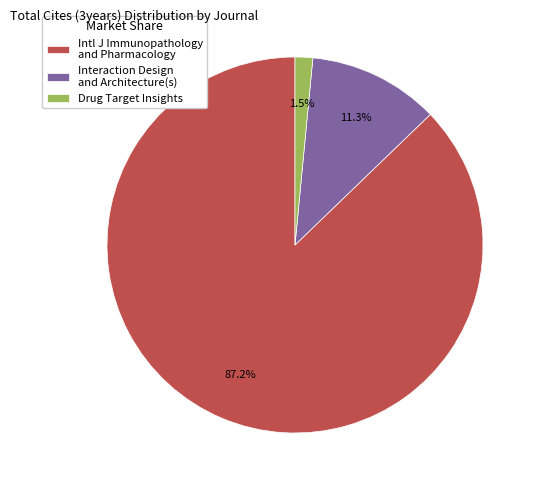

Is it true that Interaction Design and Architecture(s) is 11% of the pie?

True